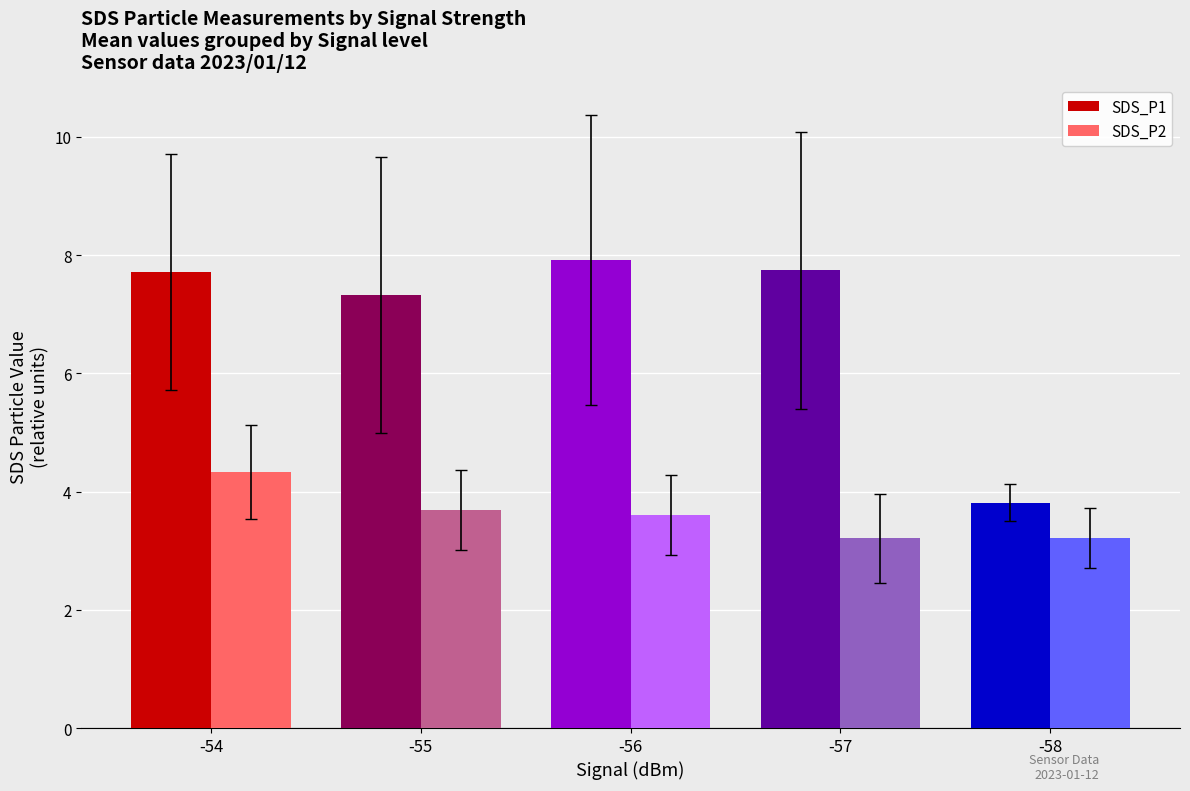

What is the sum of all SDS_P1 values?

34.5